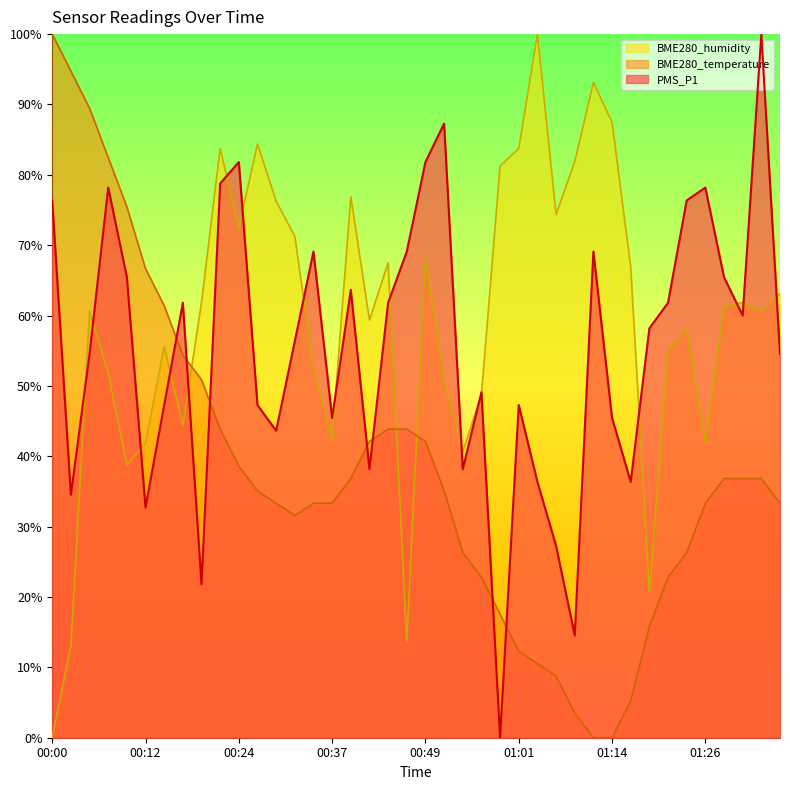

What is the label of the 34th point from the right?

00:14